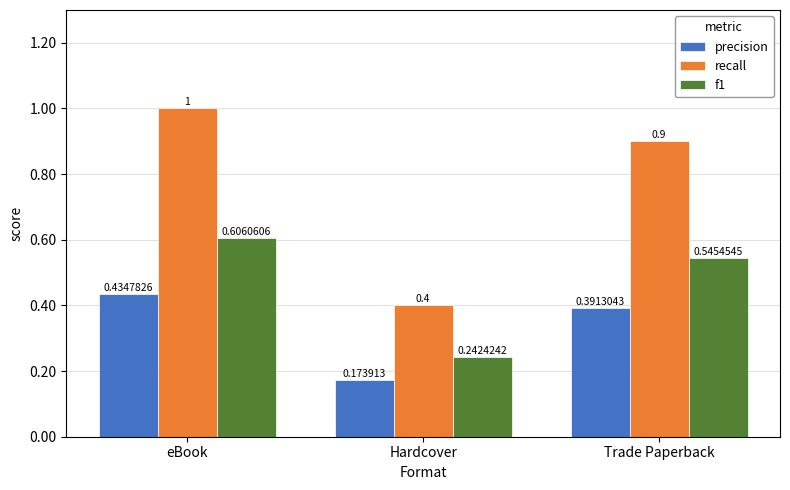

Which series has the largest total across all categories?

recall